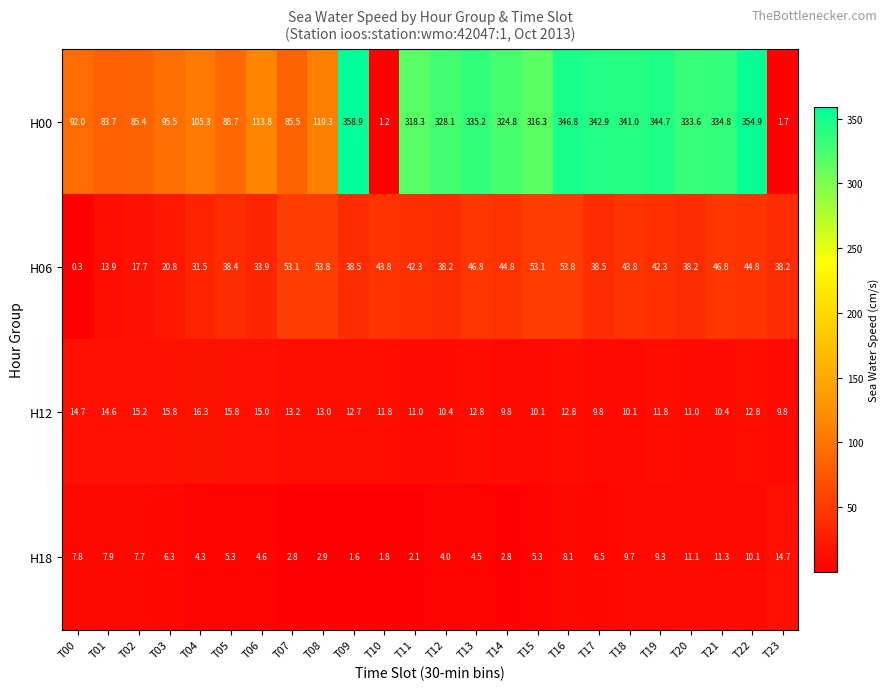

What value does the H12 series have at T09?

12.7